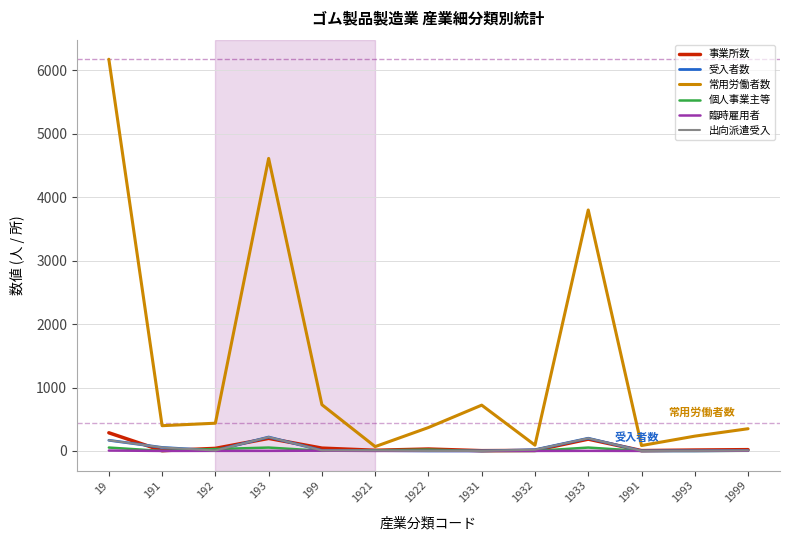

At which label is 受入者数 closest to 109?

191